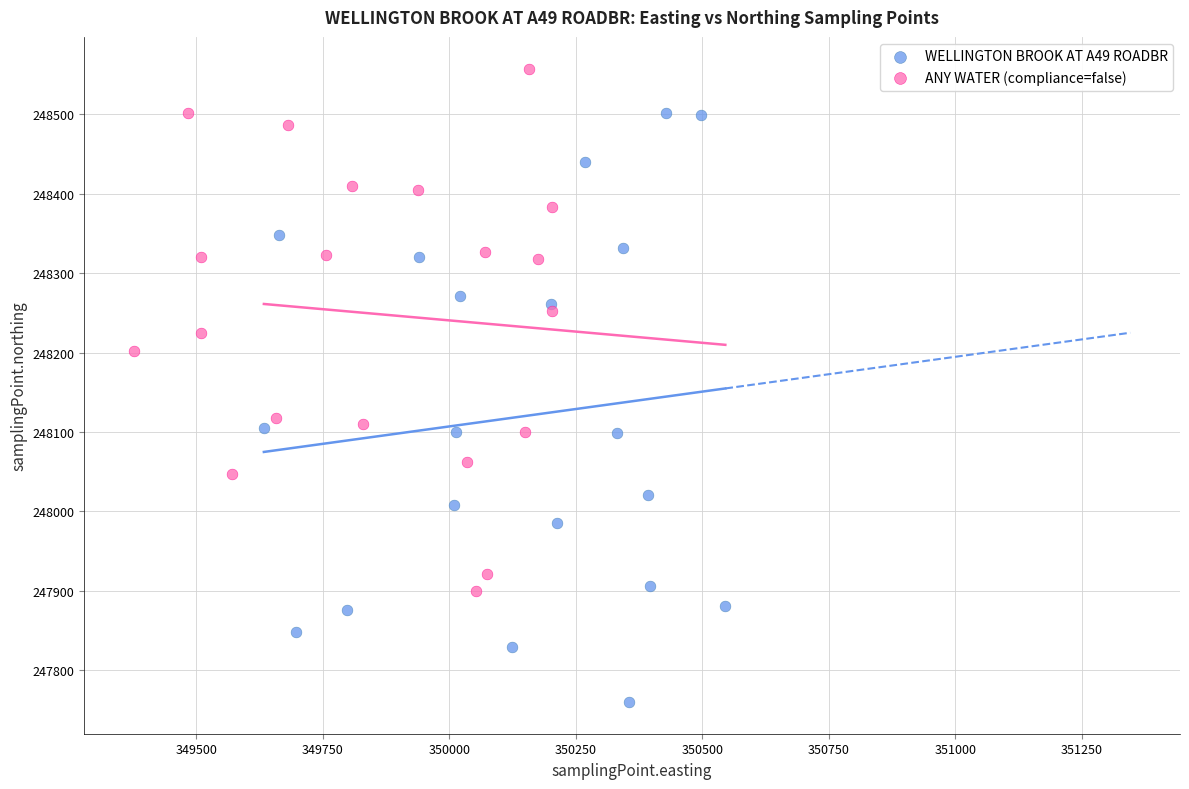

Which series contains the highest Y value?

ANY WATER (compliance=false)